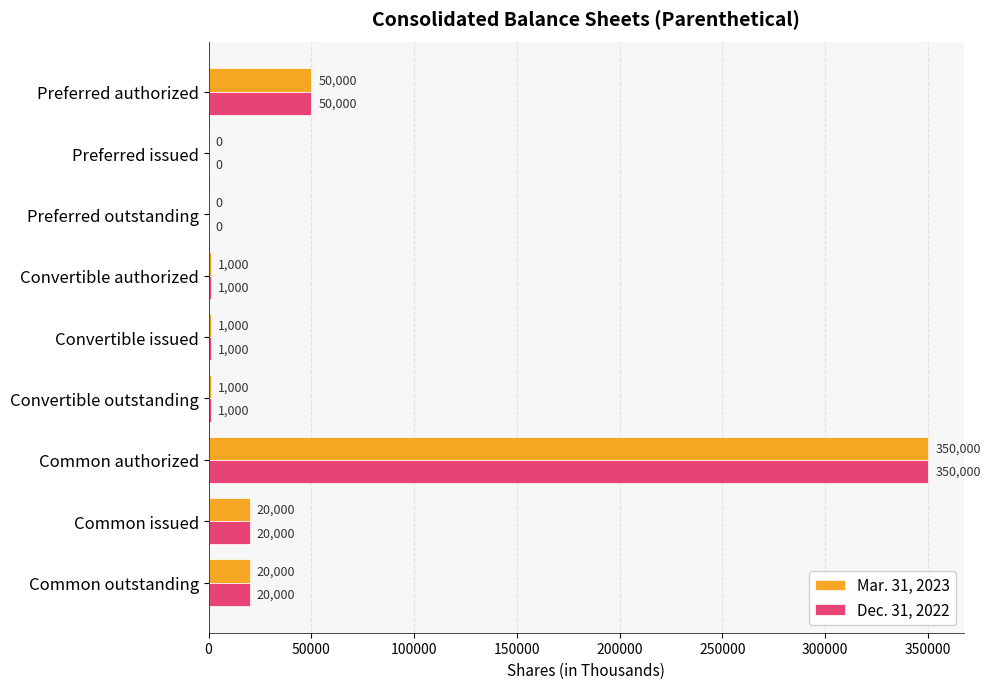

At which category is the sum across all series the highest?

Common authorized